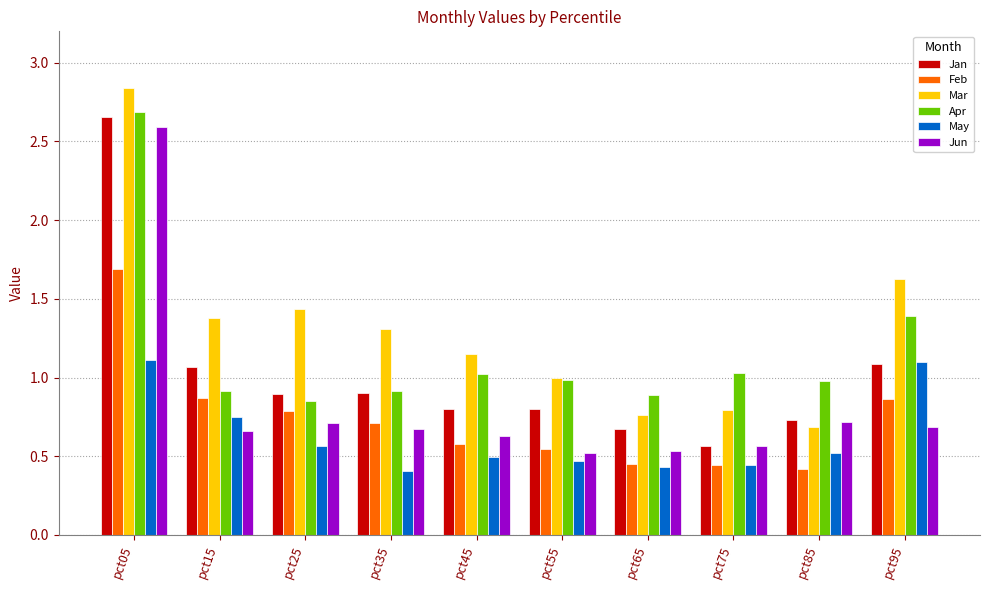

At pct05, list the series in order from largest to smallest.

Mar, Apr, Jan, Jun, Feb, May